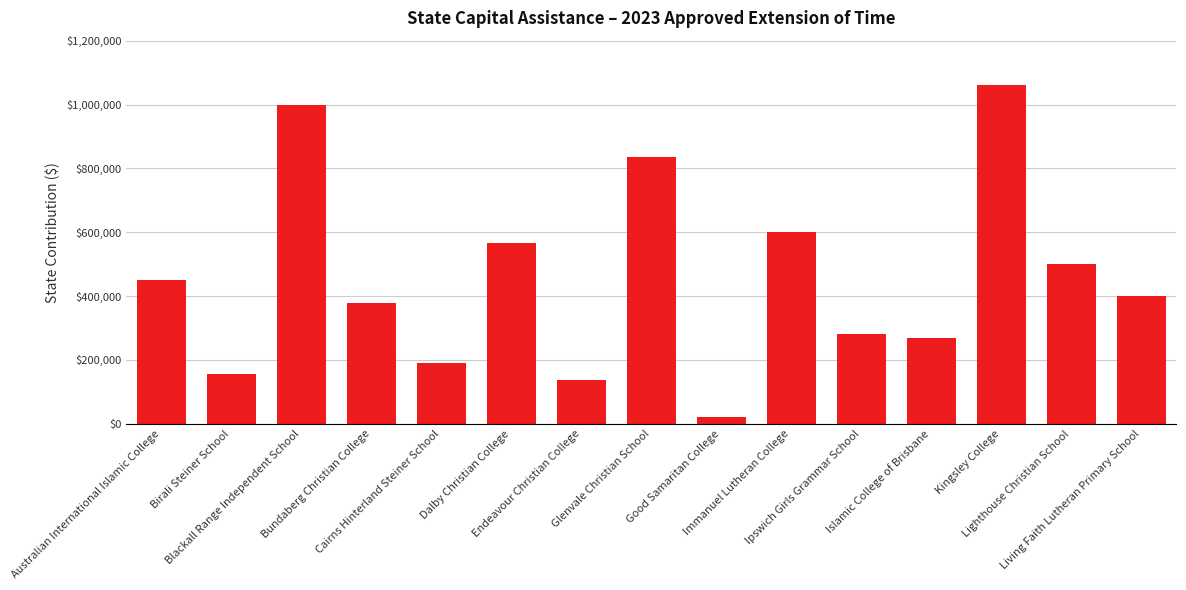

What is the change in value from Blackall Range Independent School to Immanuel Lutheran College?

-400000